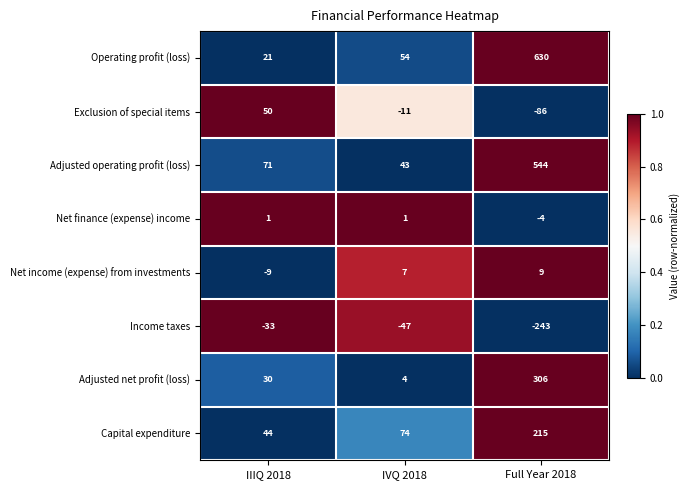

What is the difference between the maximum and minimum values in the Capital expenditure series?

171